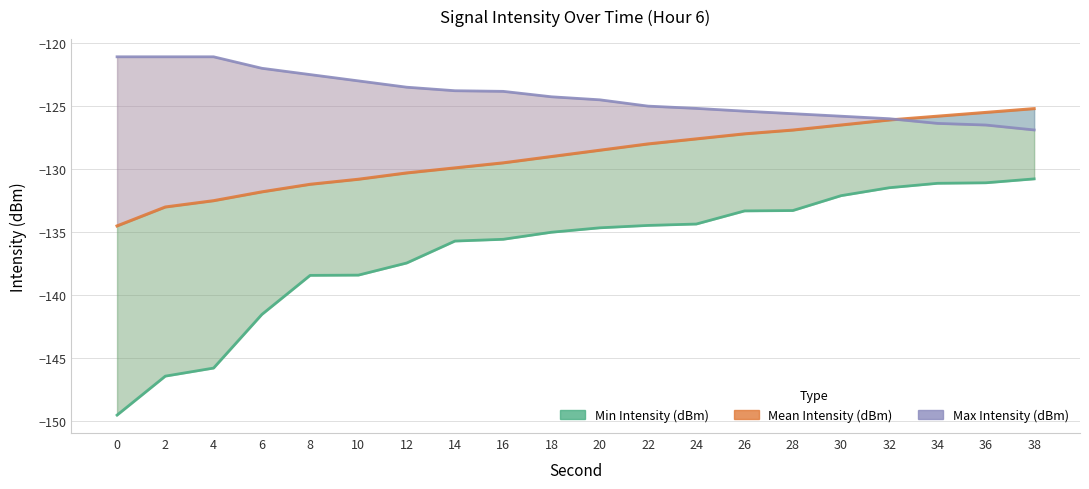

What is the sum of all Min Intensity (dBm) values?

-2730.3